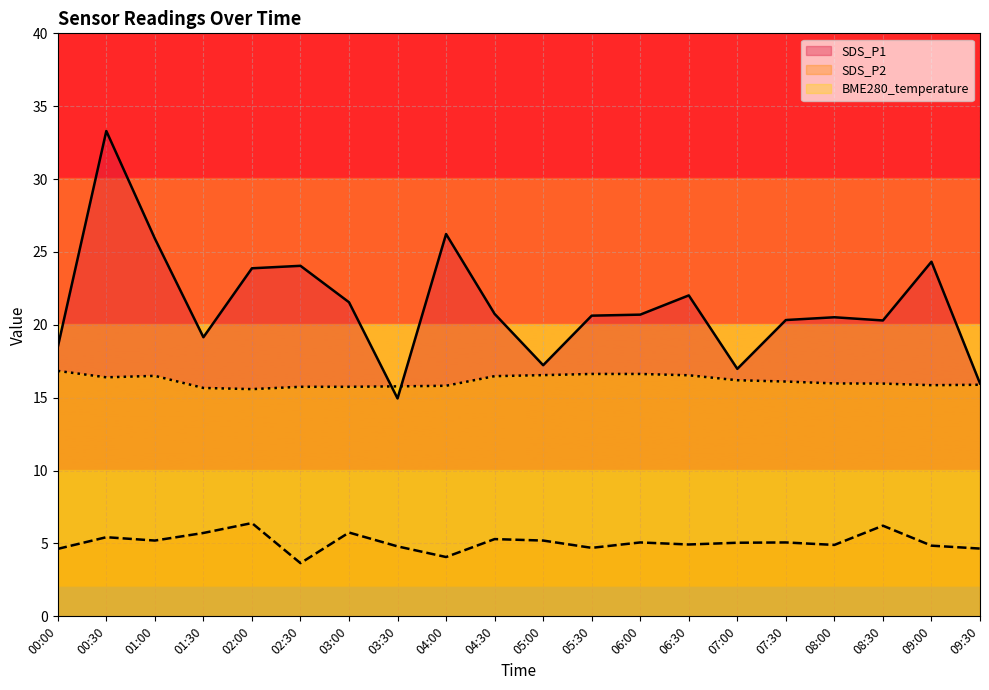

At which category is the sum across all series the highest?

00:30